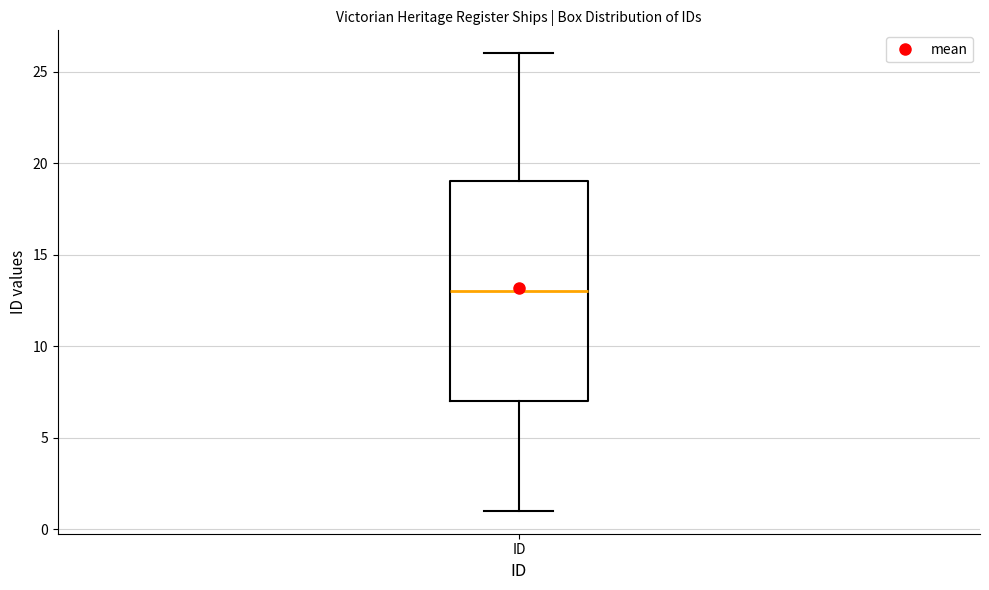

Read this box plot against the y-axis: the position of the median line, the range covered by the box, and the ends of both whiskers. The values are not printed on the chart, so give them approximately, as read against the axis.

median 13, box 7 to 19, whiskers 1 to 26